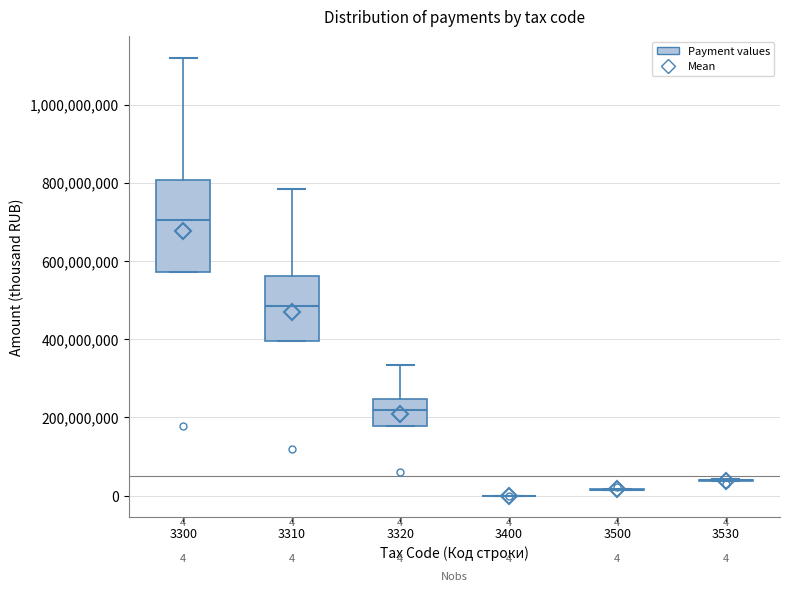

Comparing the boxes themselves (not the whiskers), which one is the tallest?

3300